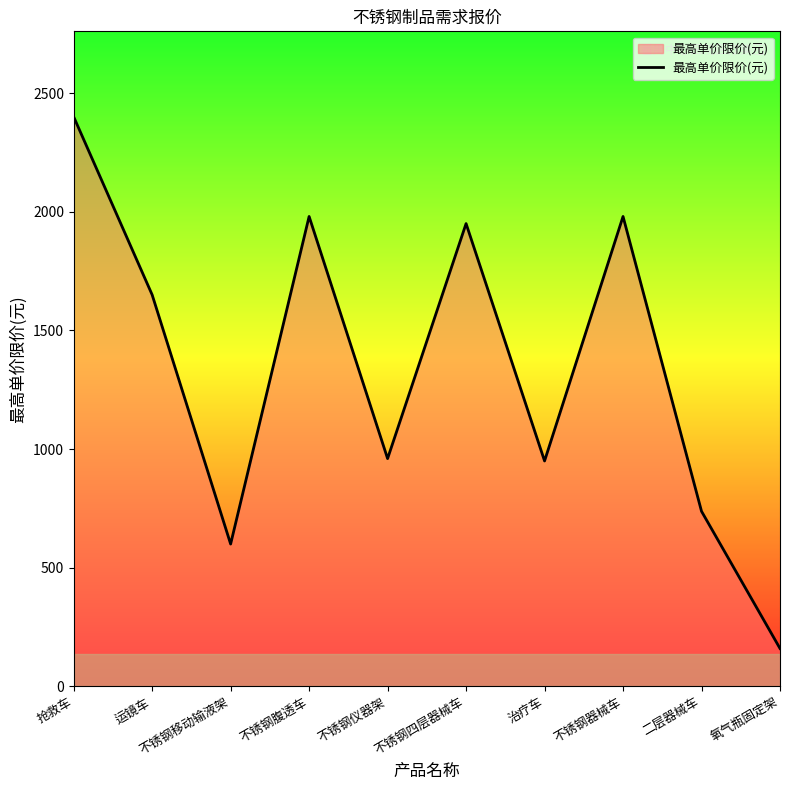

What is the change in value from 不锈钢腹透车 to 治疗车?

-1030